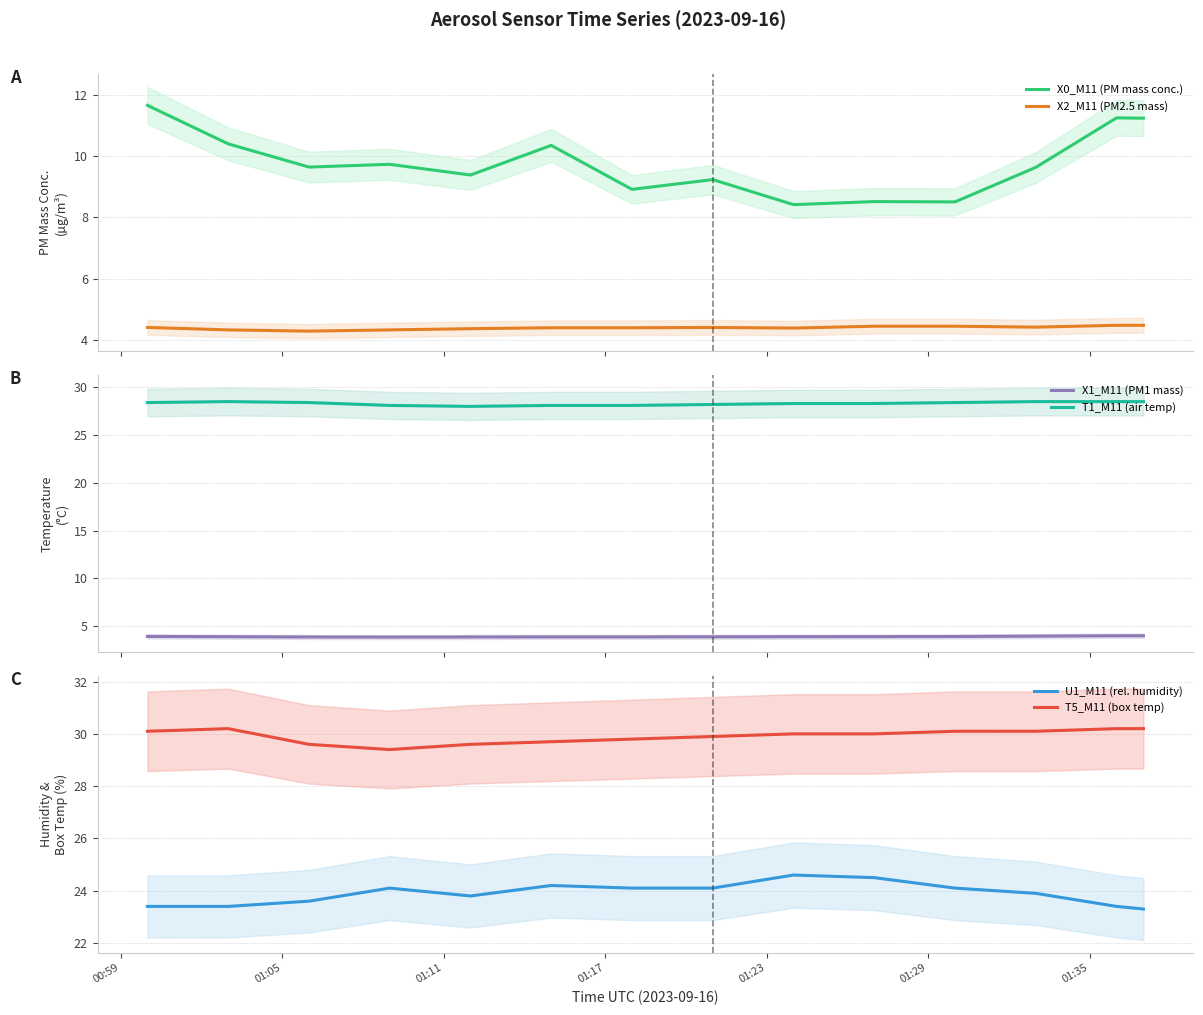

True or false: X1_M11 (PM1 mass) and X2_M11 (PM2.5 mass) intersect in this chart.

False